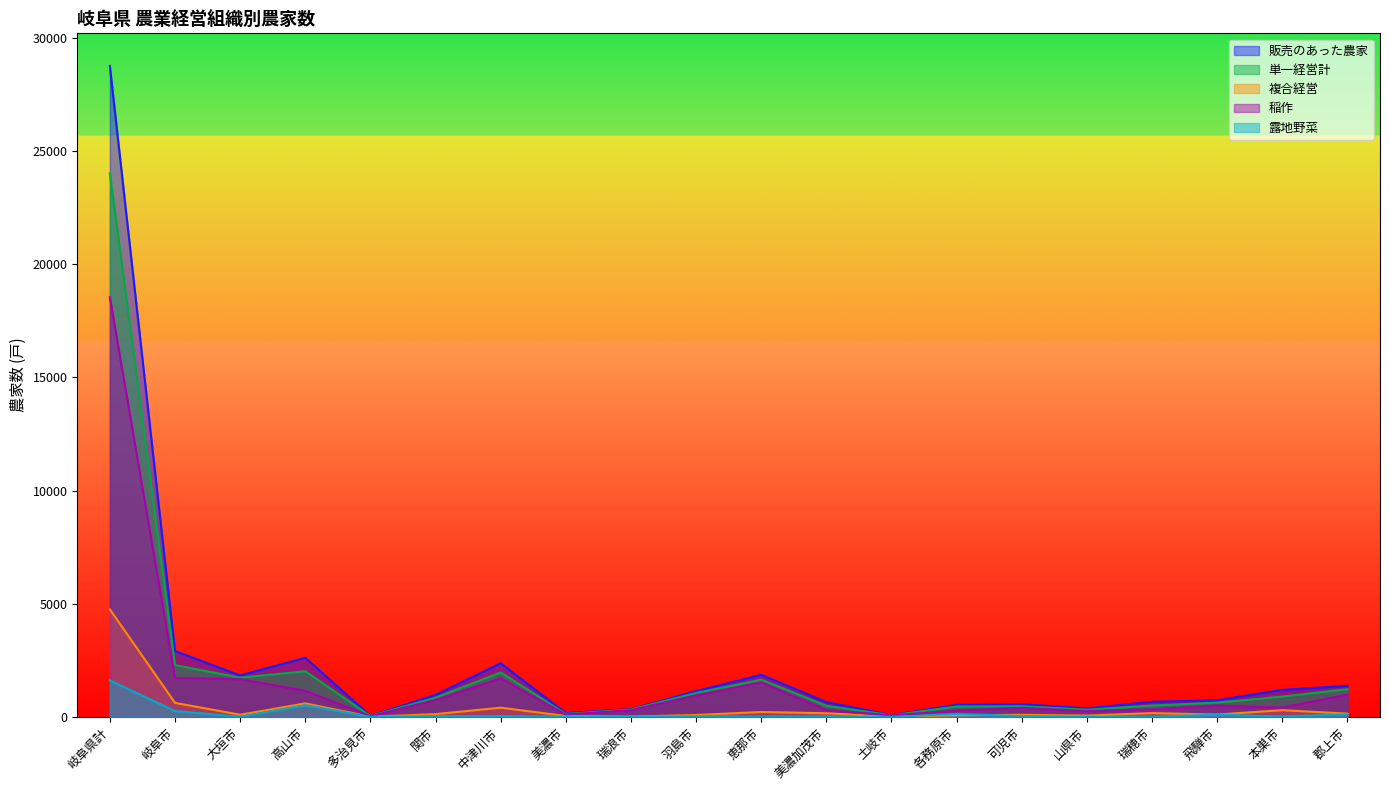

Where is the first local minimum for 販売のあった農家?

大垣市